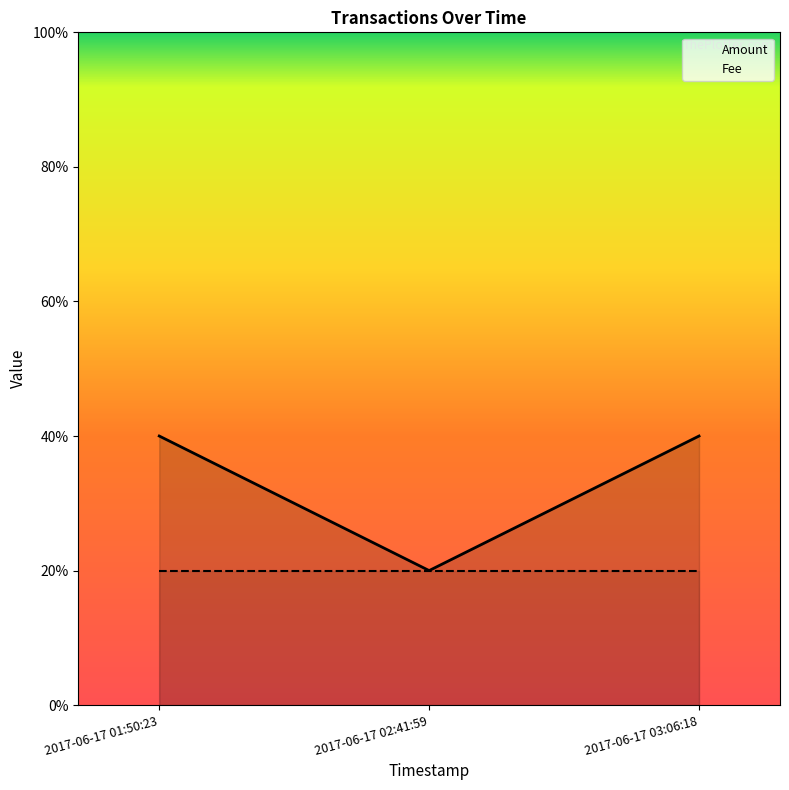

The chart shows a value of 3 at 2017-06-17 03:06:18. True or false?

False